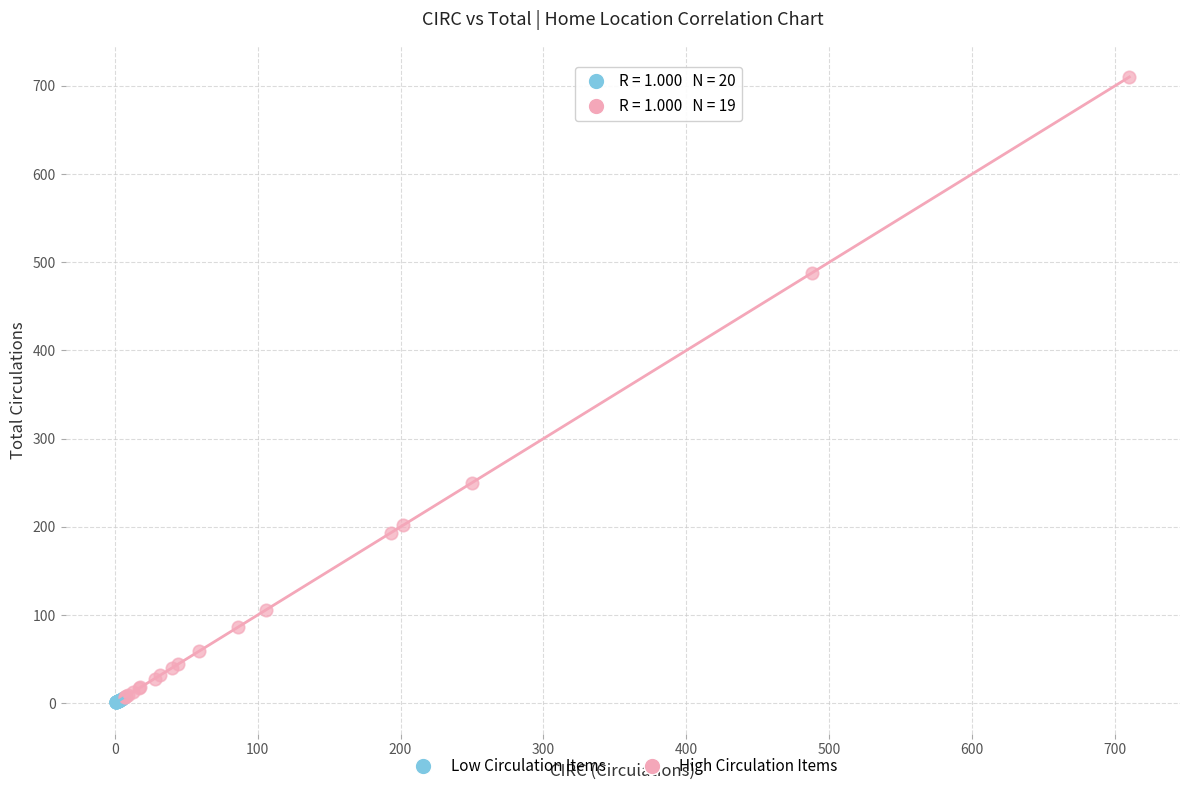

Which series has the widest spread of Y values?

High Circulation Items